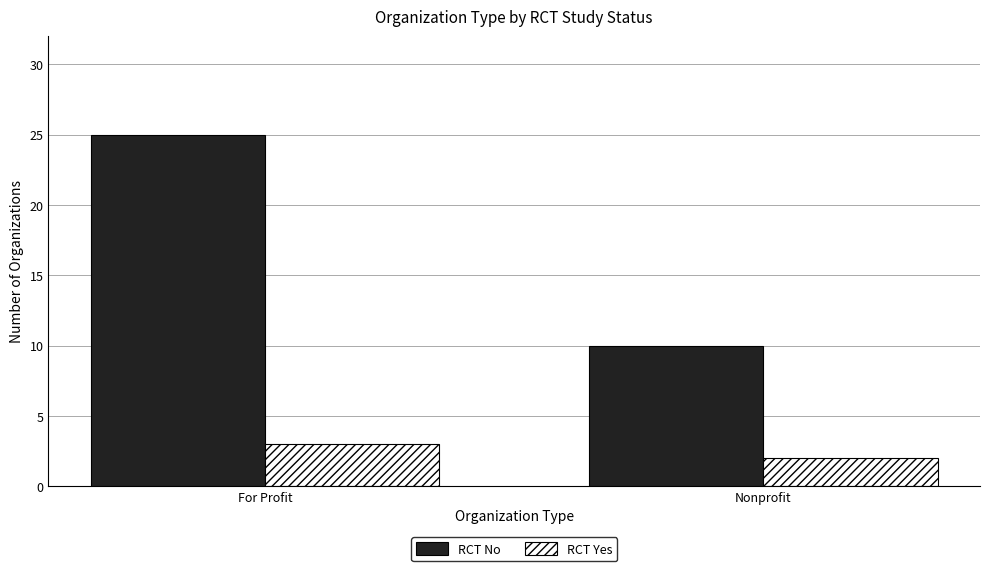

Where is RCT No nearest to the value 17?

Nonprofit